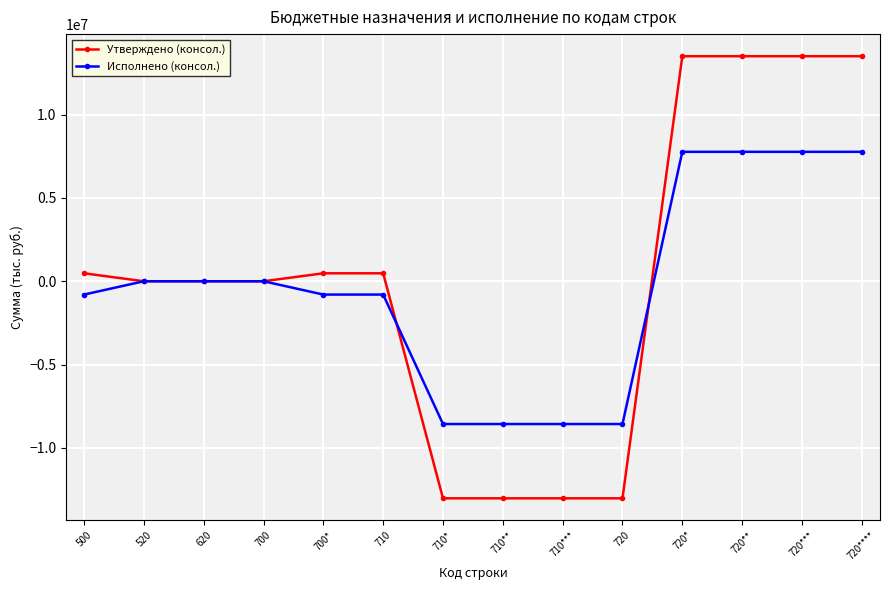

The Утверждено (консол.) series shows 13509551.4 at 720**. True or false?

True